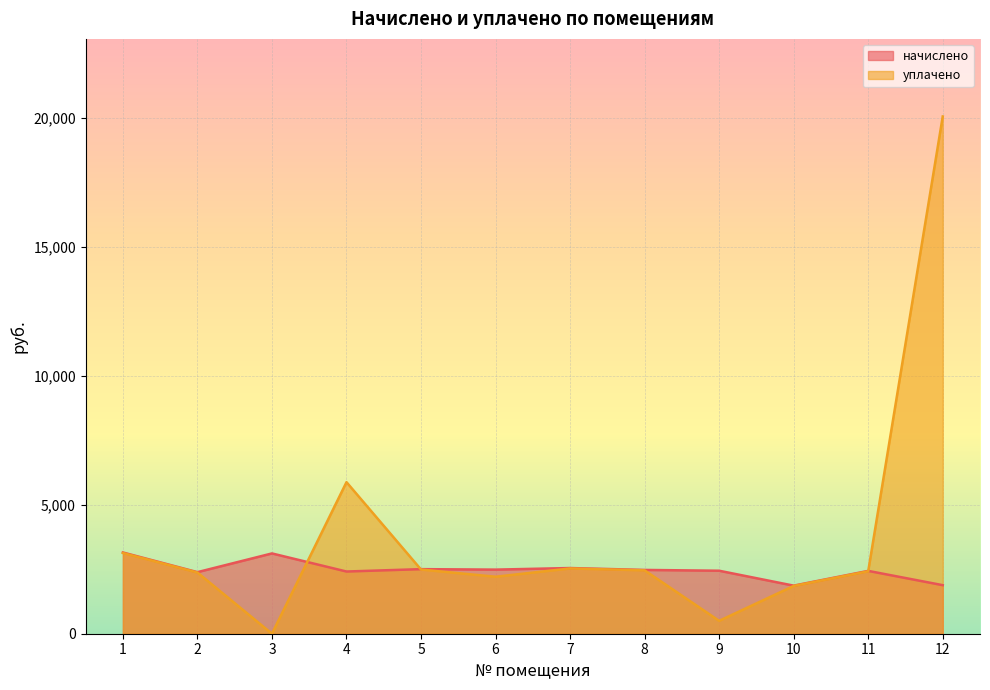

What are all the series names shown in the legend?

начислено, уплачено